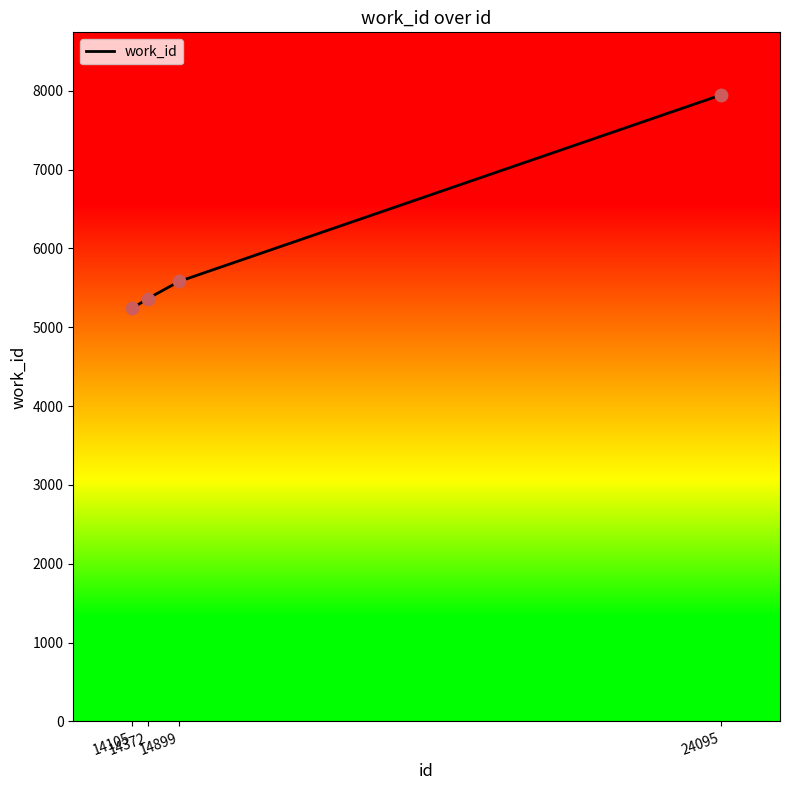

Which has a higher value, 14105 or 24095?

24095